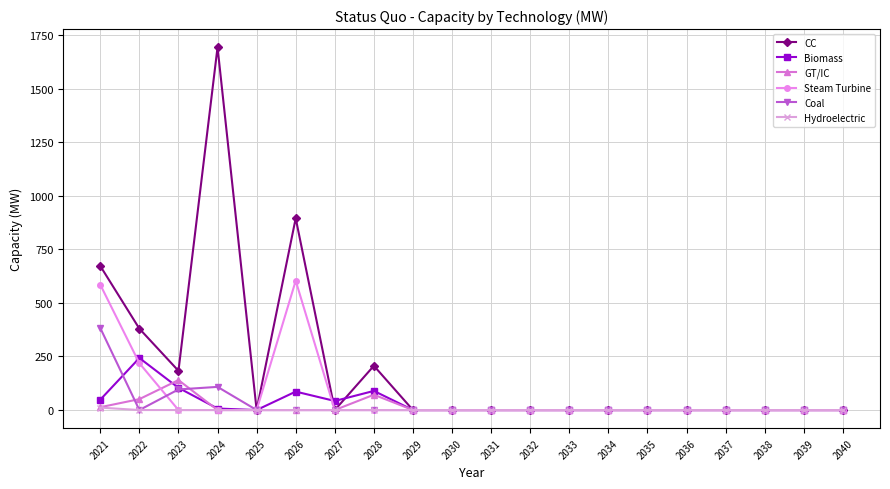

The value of CC at 2034 is 0.0. True or false?

True